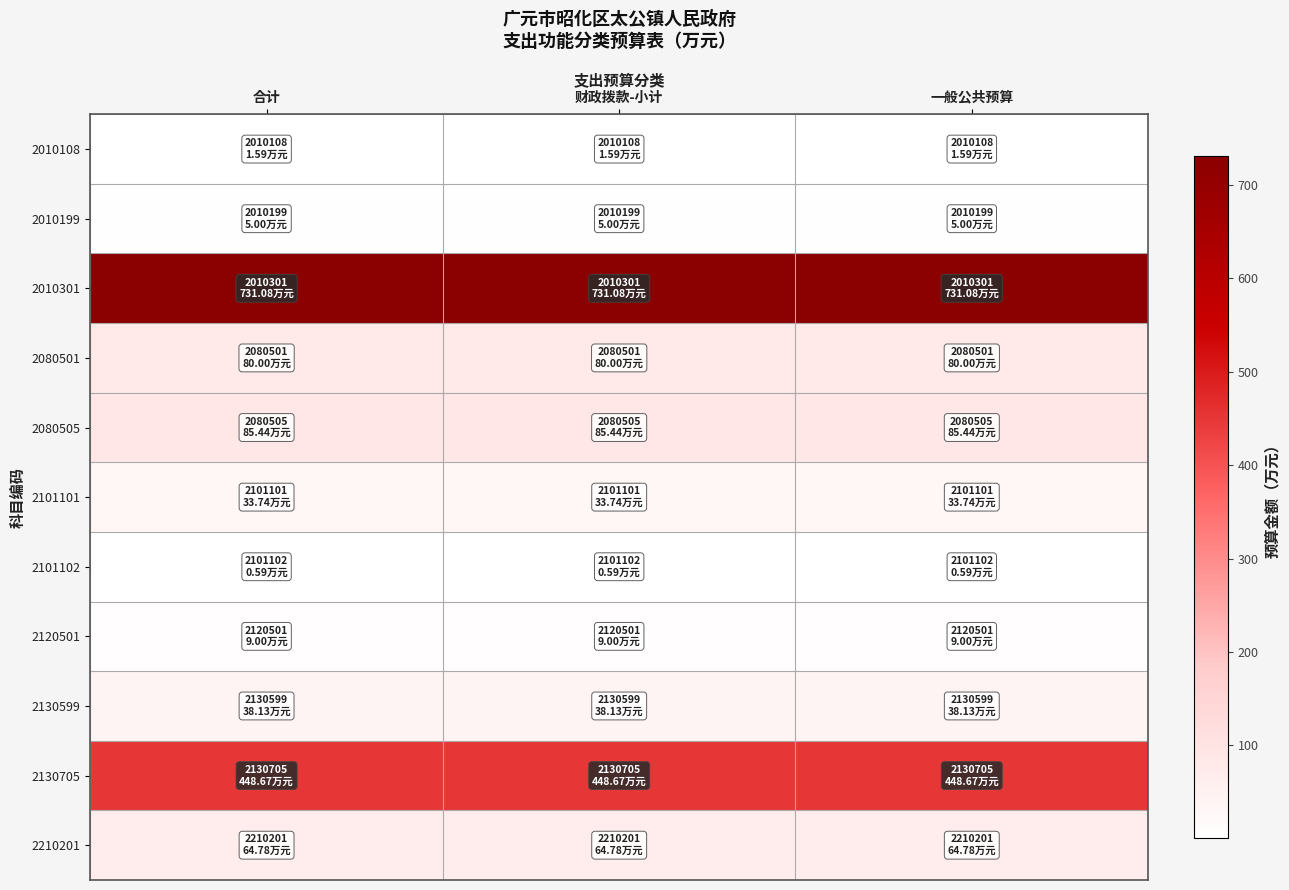

Which has a higher value, 财政拨款-小计 or 一般公共预算?

财政拨款-小计